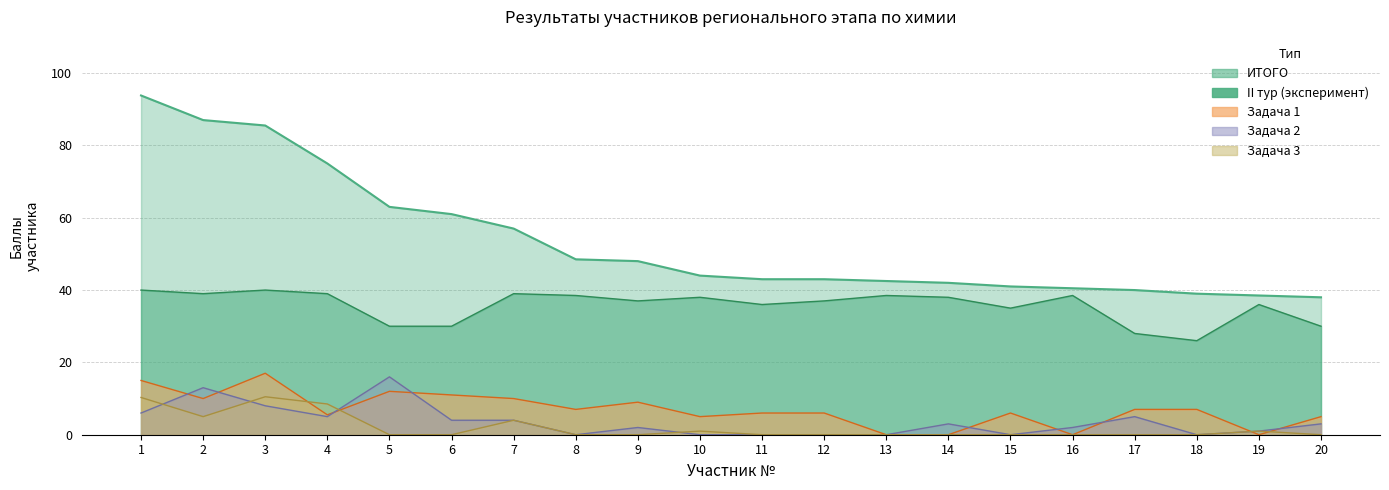

What are all the series names shown in the legend?

Задача 1, Задача 2, Задача 3, II тур, ИТОГО